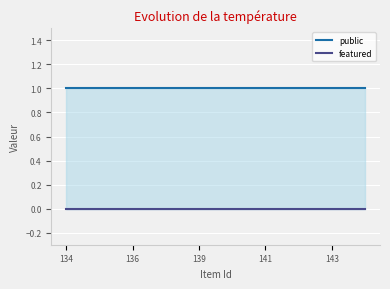

True or false: public has a value of 1 at 142.

True